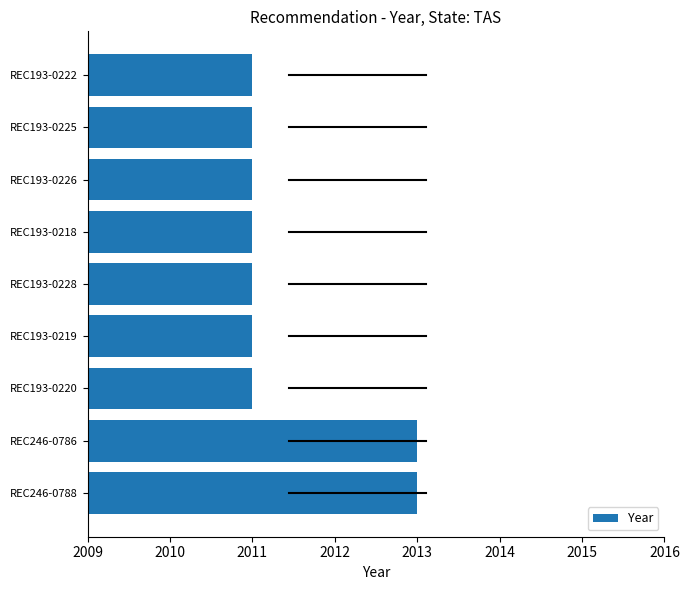

What is the smallest value displayed?

2011